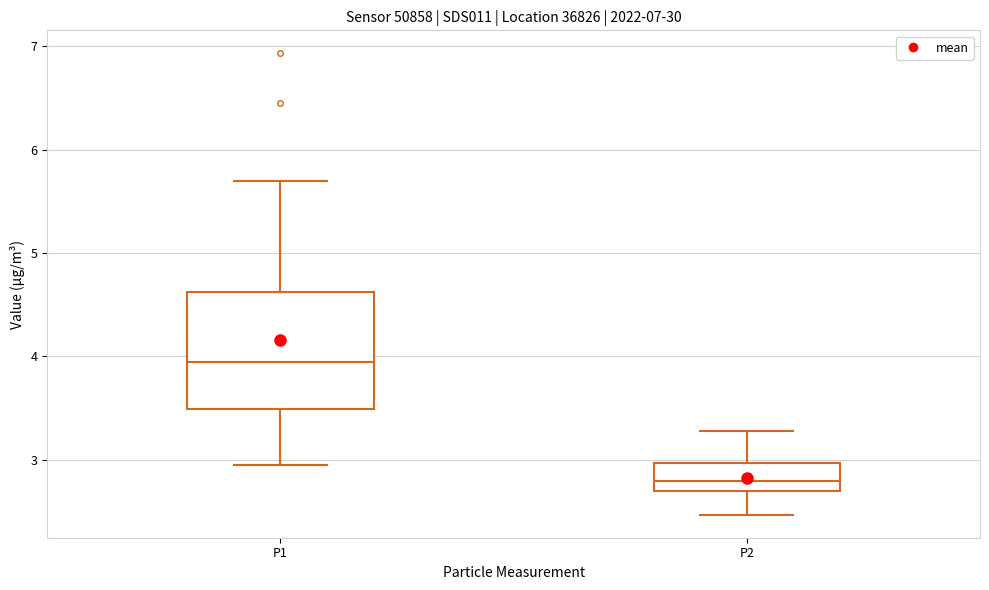

Which box has the highest median line?

P1